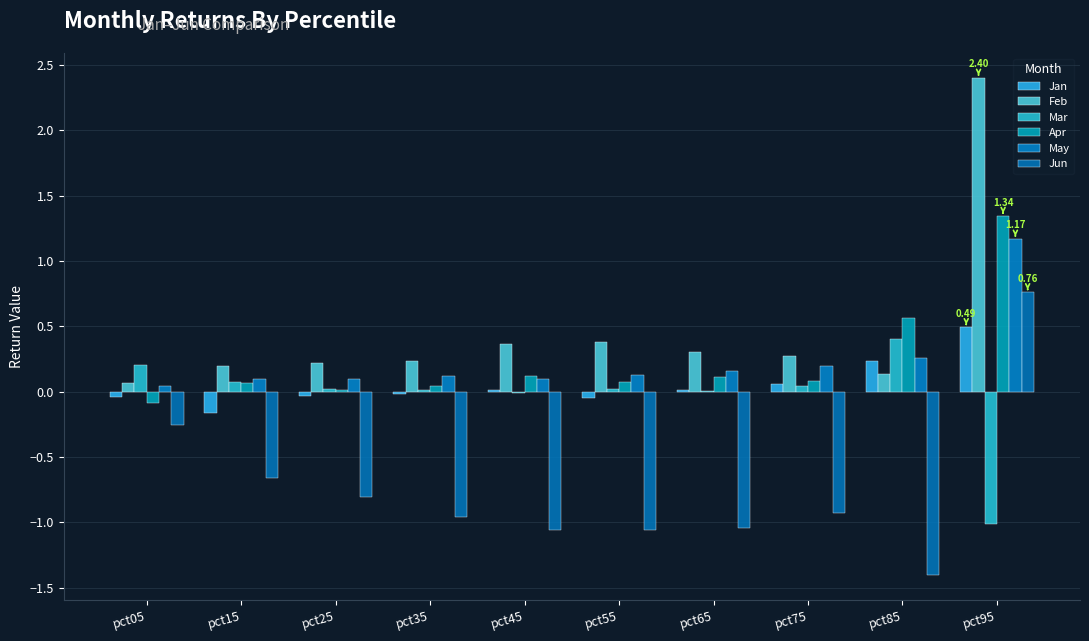

Which series has the largest total across all categories?

Feb